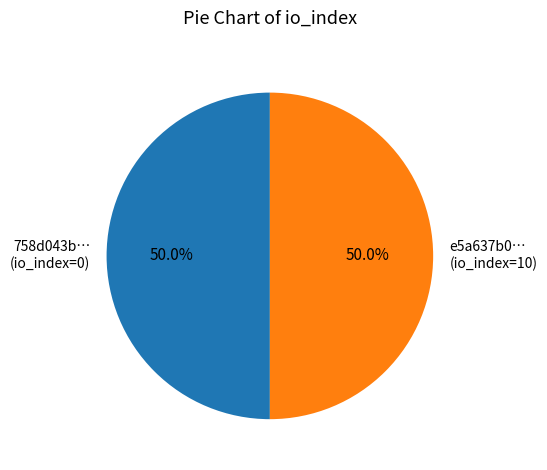

Approximately how many times larger is the value at e5a637b0… (io_index=10) compared to 758d043b… (io_index=0)?

1.0